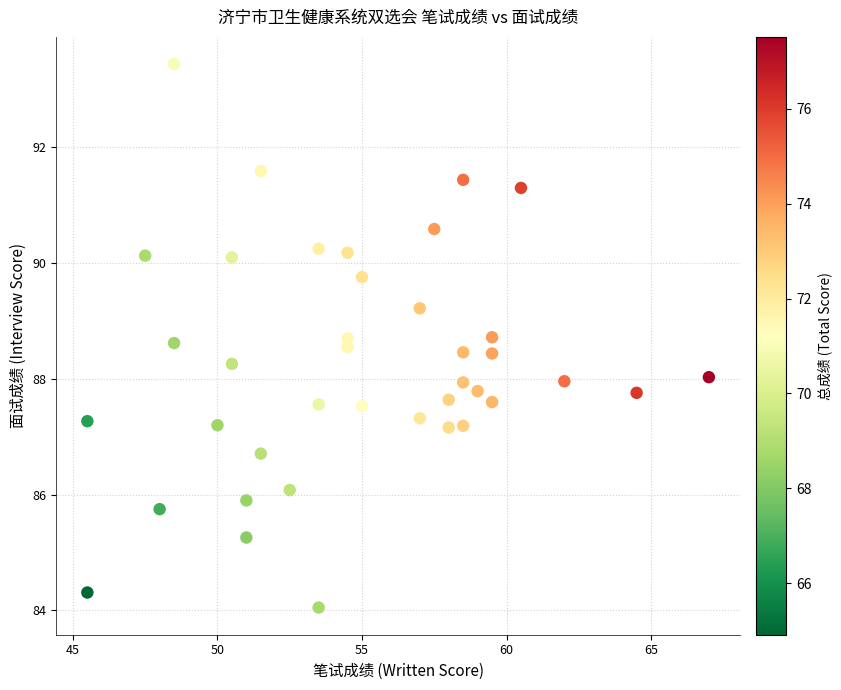

What is the range of X values (max minus min)?

21.5